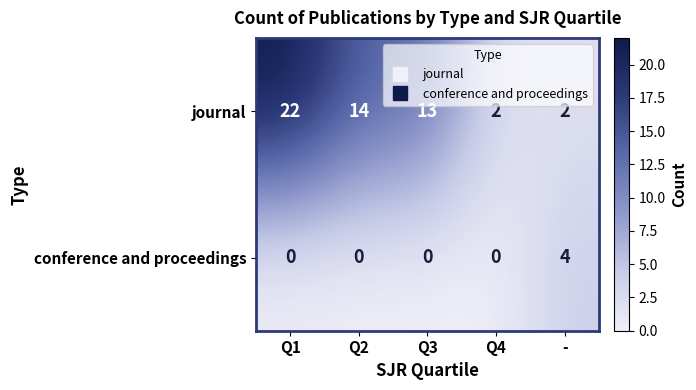

What is the difference between the highest and lowest values at Q1?

22